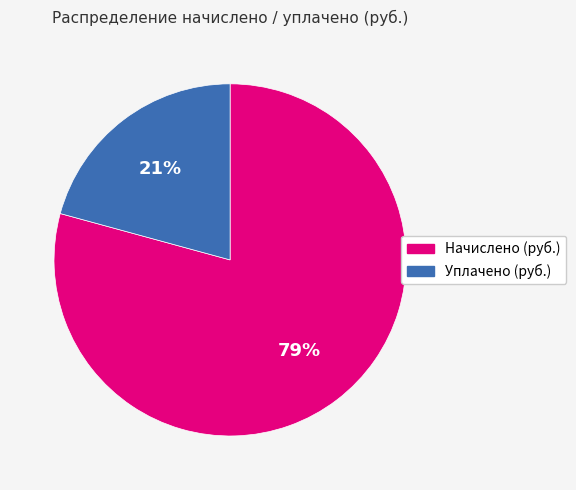

Is there a majority slice in this chart?

Yes